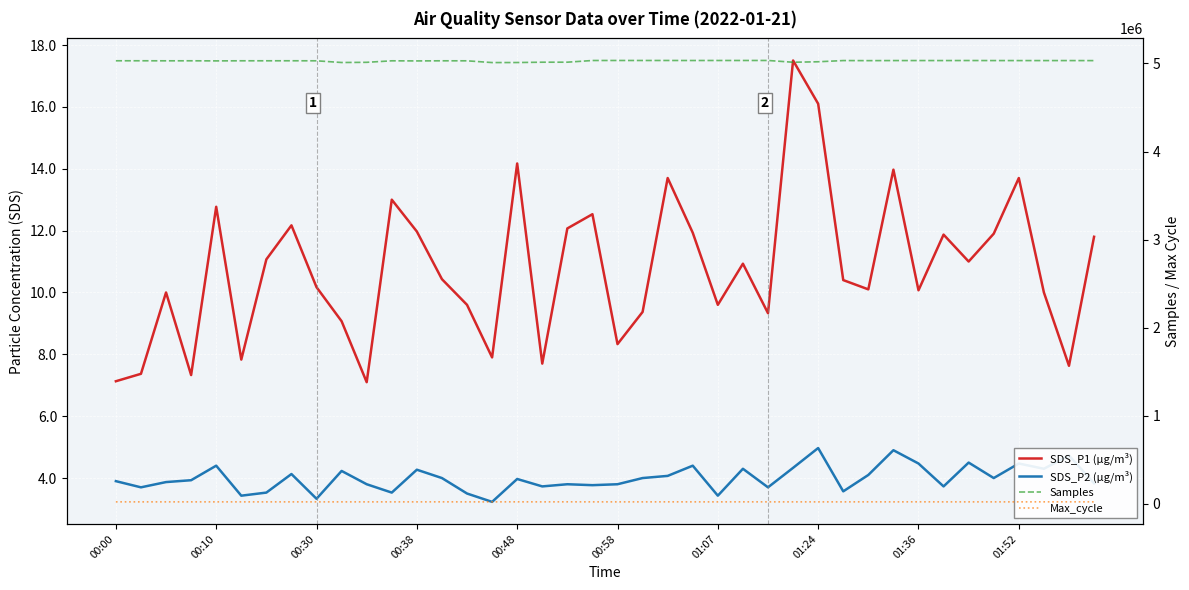

Count the number of categories in the chart.

40